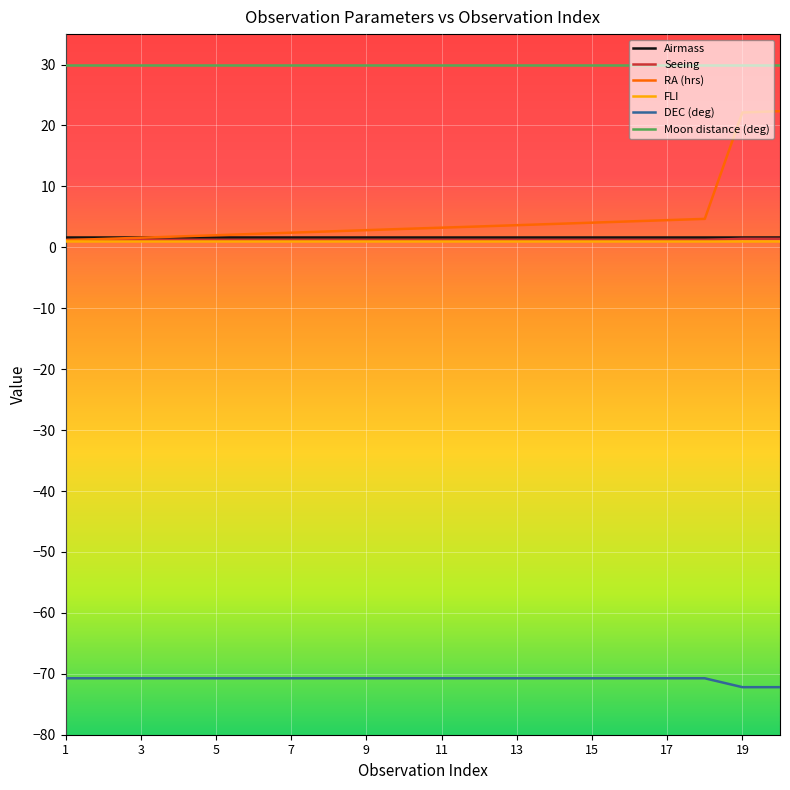

Which series has the widest spread of values?

RA (hrs)